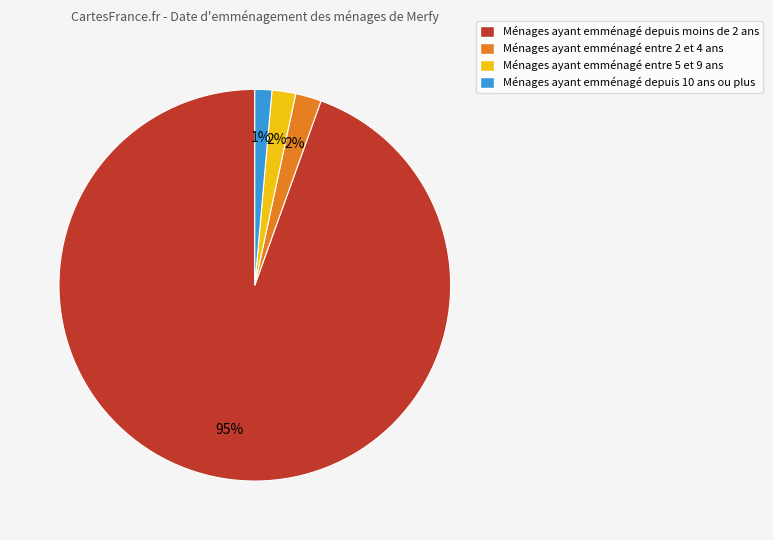

Which has a higher value, Ménages ayant emménagé entre 5 et 9 ans or Ménages ayant emménagé depuis 10 ans ou plus?

Ménages ayant emménagé entre 5 et 9 ans